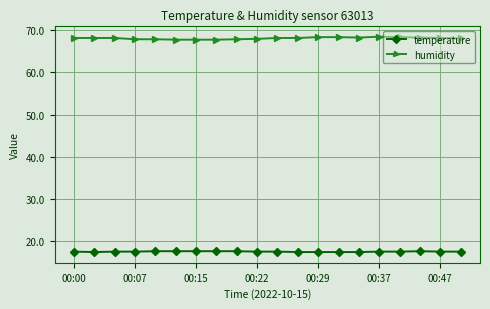

What is the value of the temperature point at the 2nd from the left?

17.5